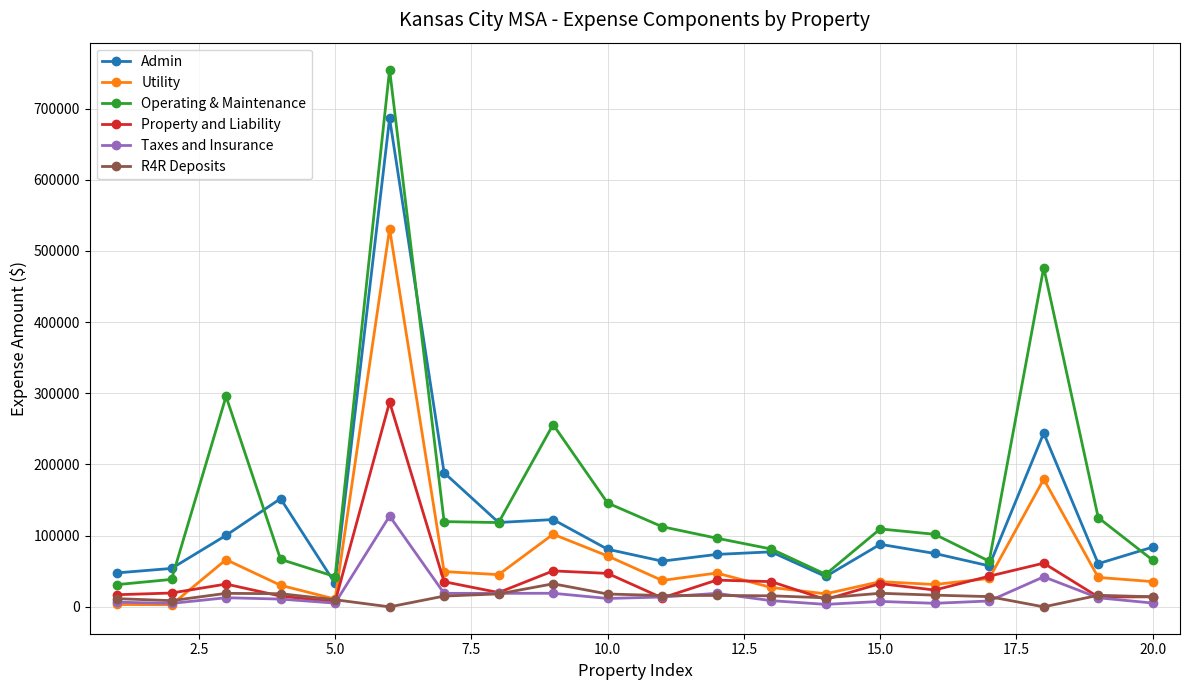

True or false: Utility has more than 0 interior local peaks.

True